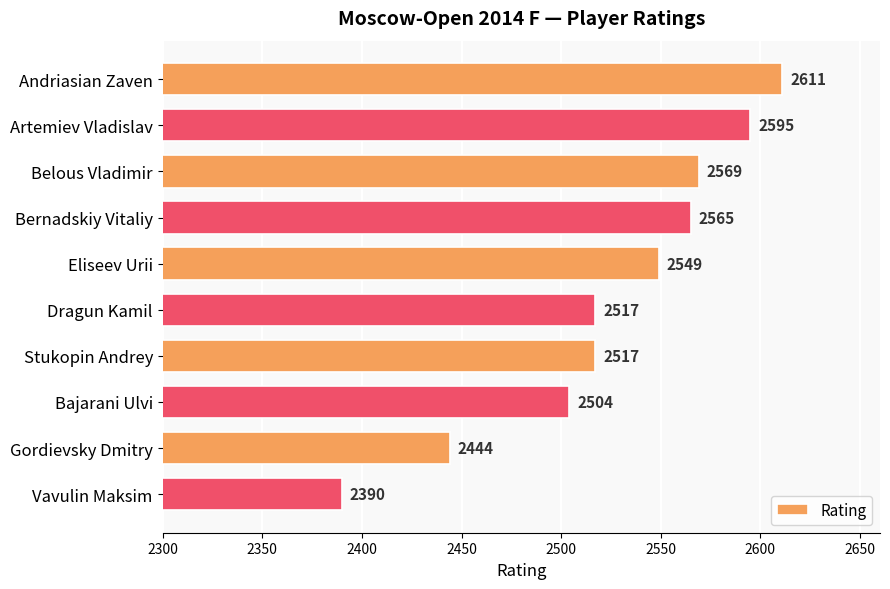

Reading top to bottom, list all the values displayed in this chart.

Andriasian Zaven=2611	Artemiev Vladislav=2595	Belous Vladimir=2569	Bernadskiy Vitaliy=2565	Eliseev Urii=2549	Dragun Kamil=2517	Stukopin Andrey=2517	Bajarani Ulvi=2504	Gordievsky Dmitry=2444	Vavulin Maksim=2390